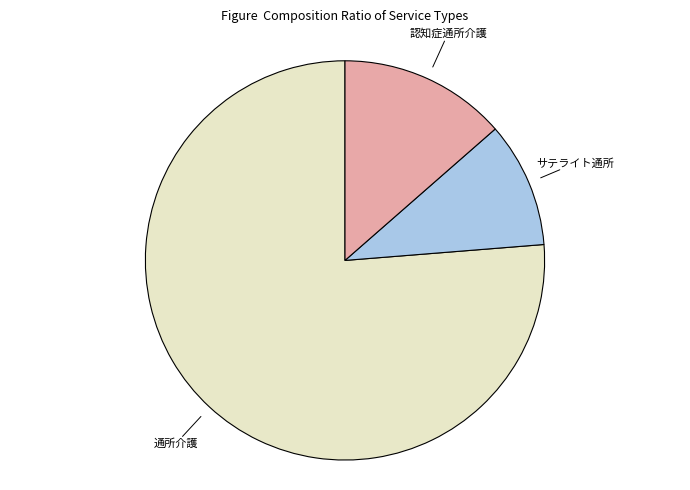

Is there any slice that represents more than half of the pie?

Yes